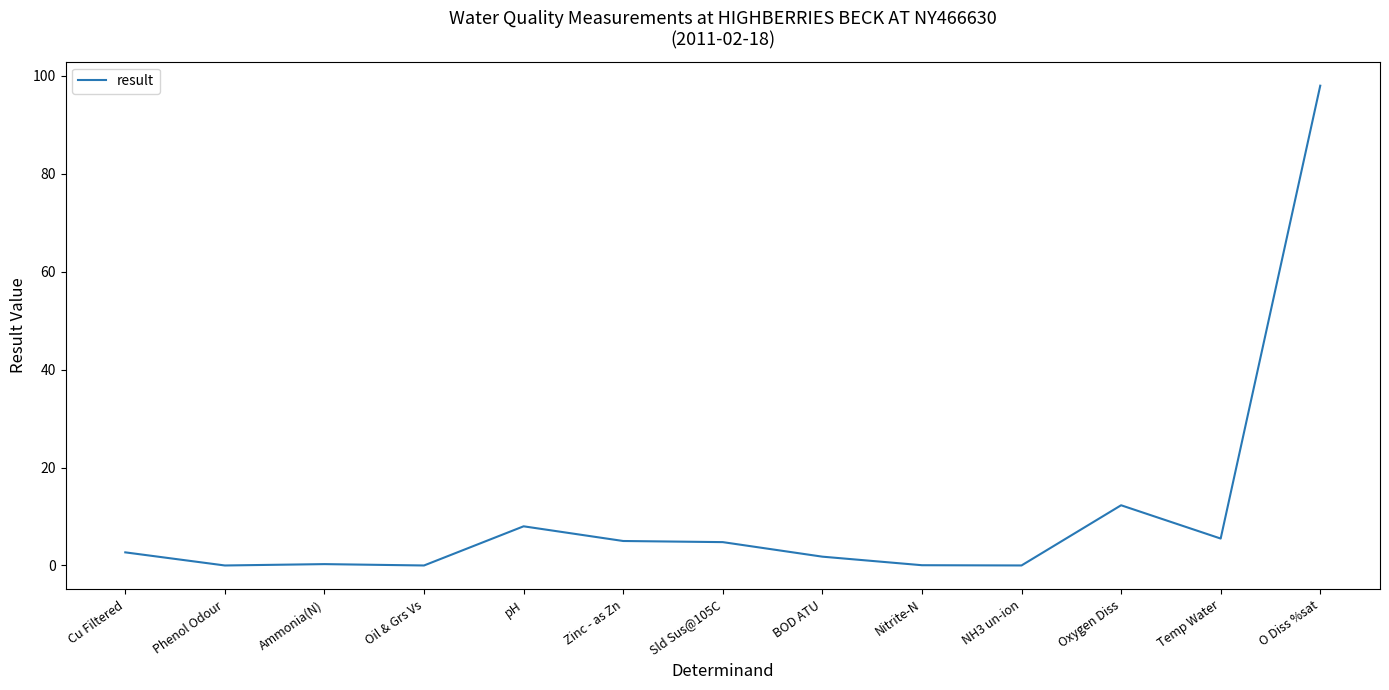

What is the average value?

10.6